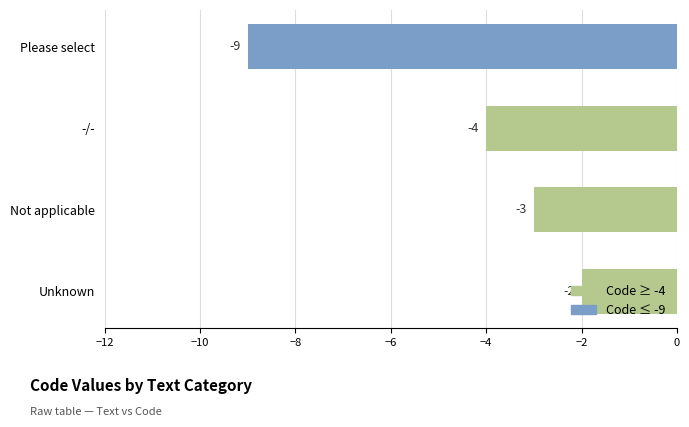

Count the number of data series in this chart.

1